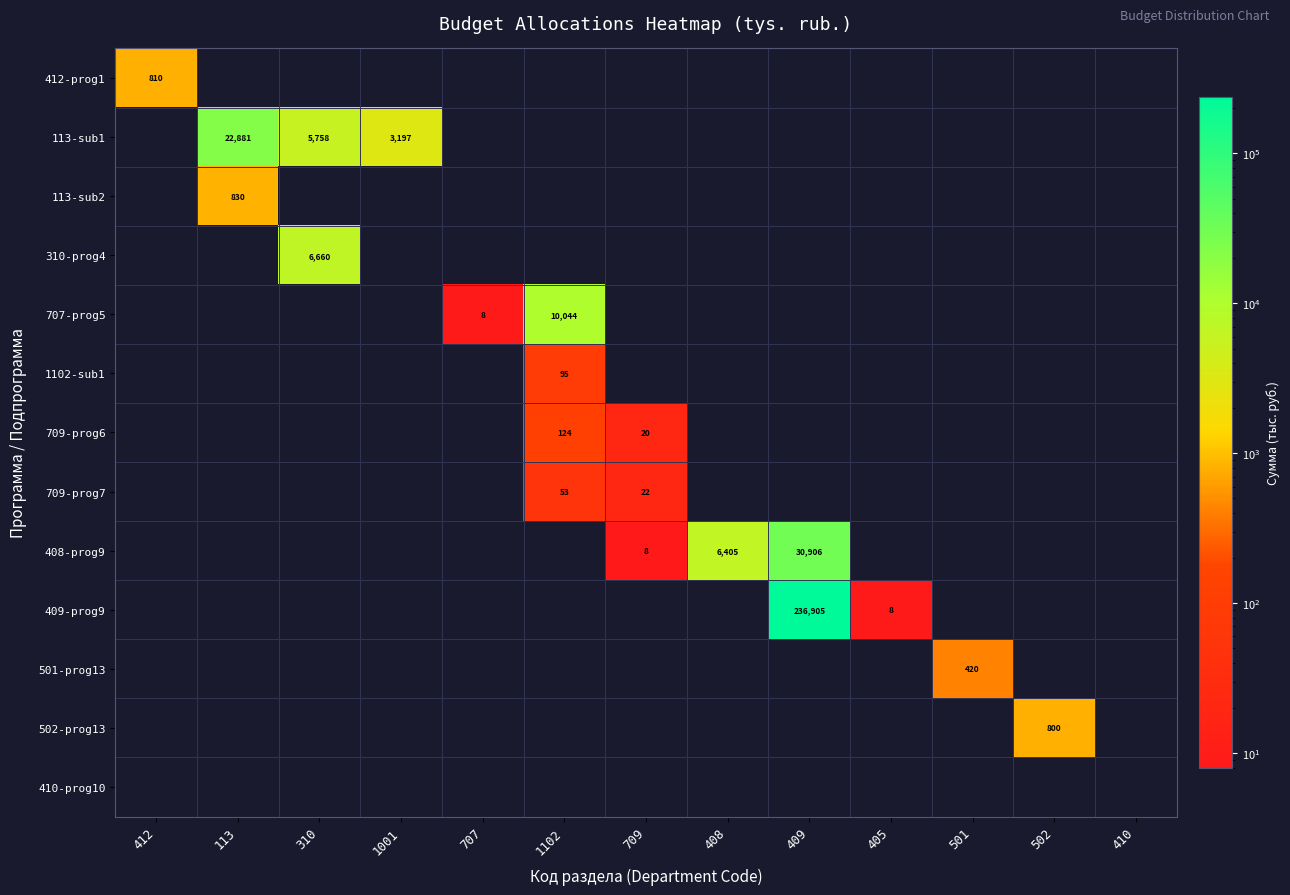

How many series are shown in this chart?

13